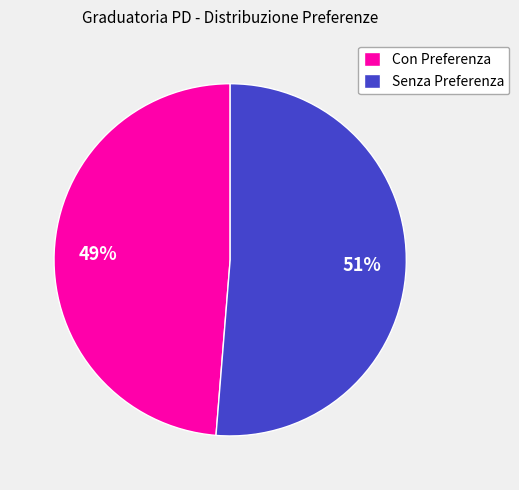

Does Con Preferenza represent more than half of the total?

No